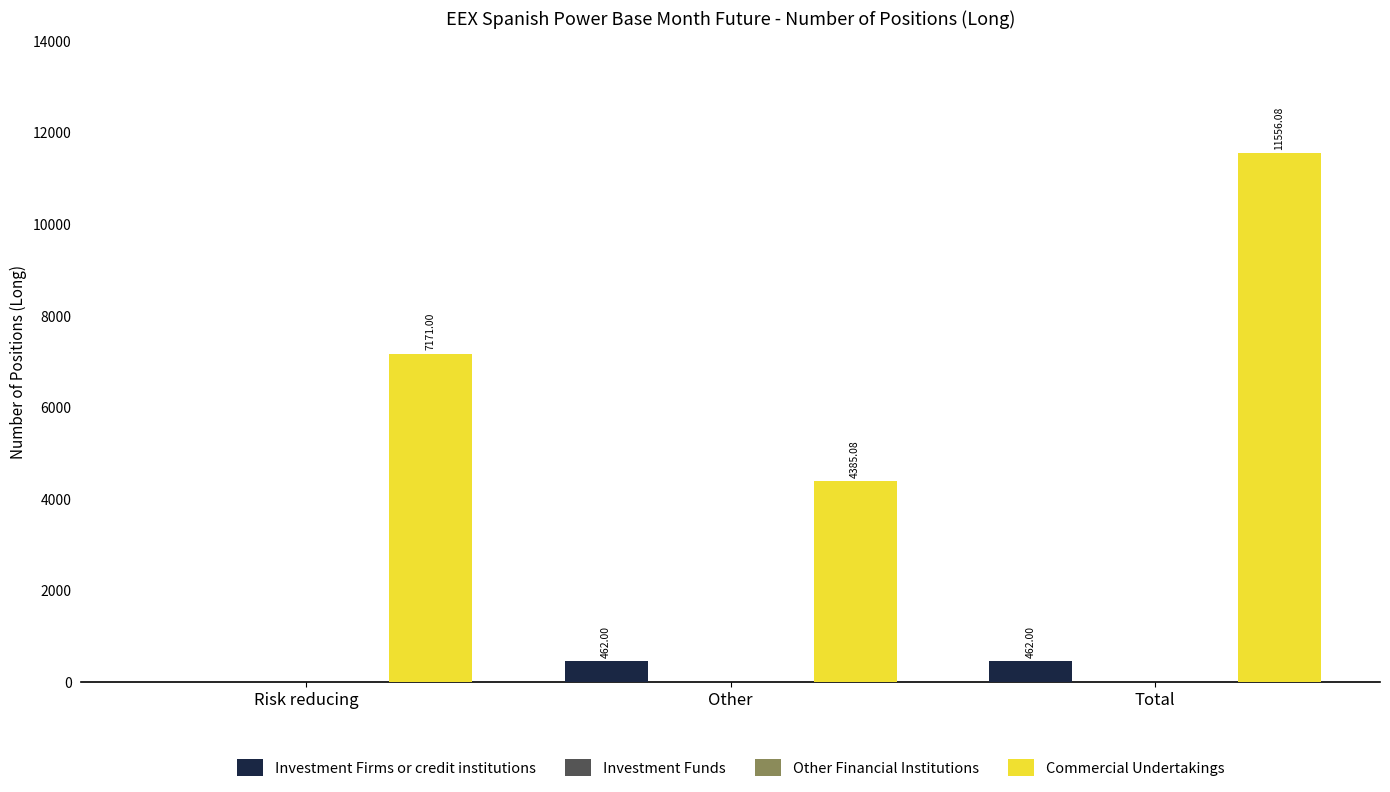

What is the difference between the Commercial Undertakings values at Total and Risk reducing?

4385.1